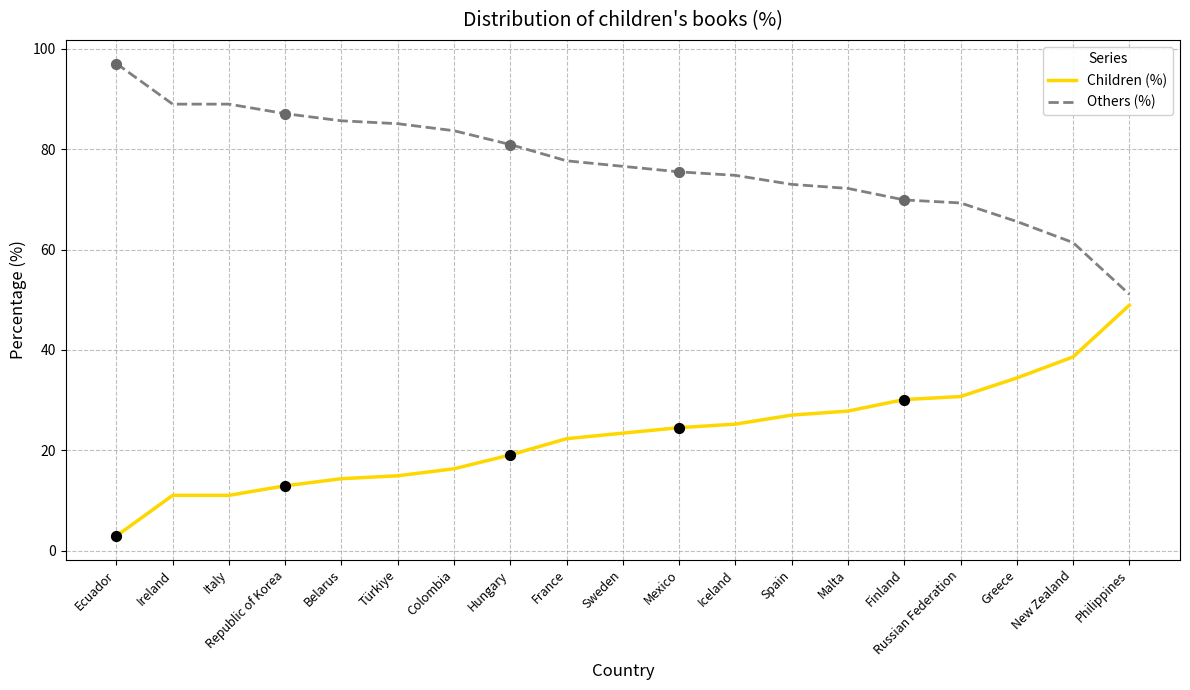

Which series has the largest total across all categories?

Others (%)